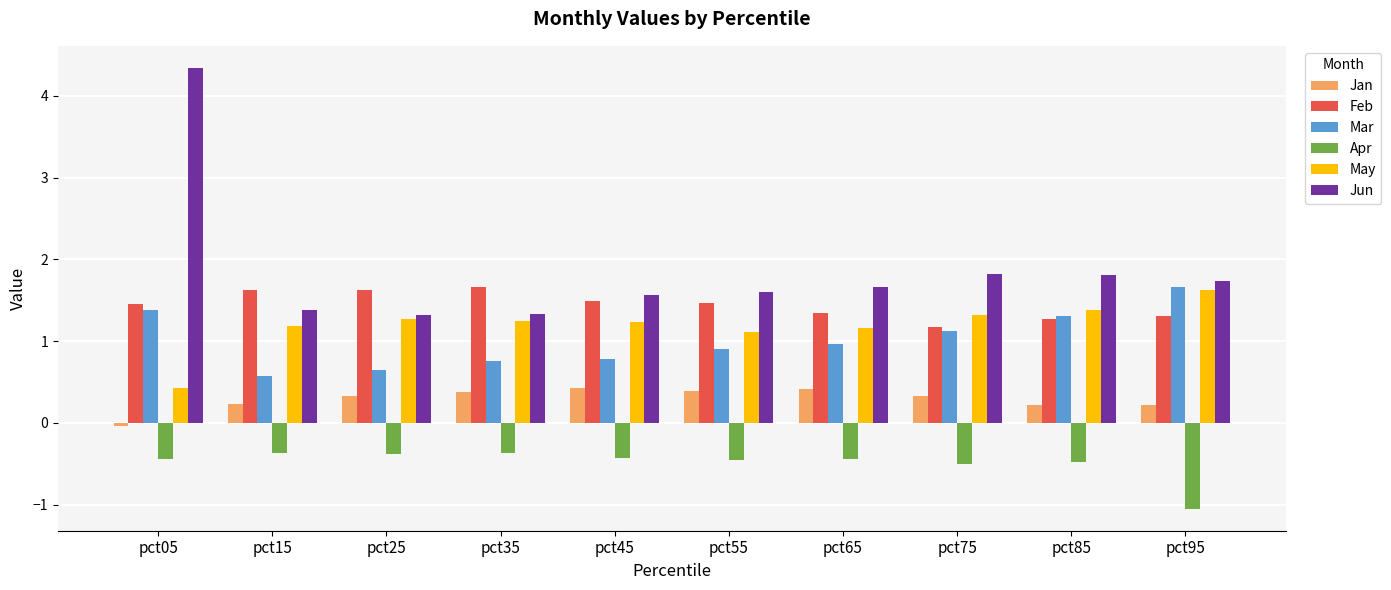

Which series has the largest range (max minus min)?

Jun